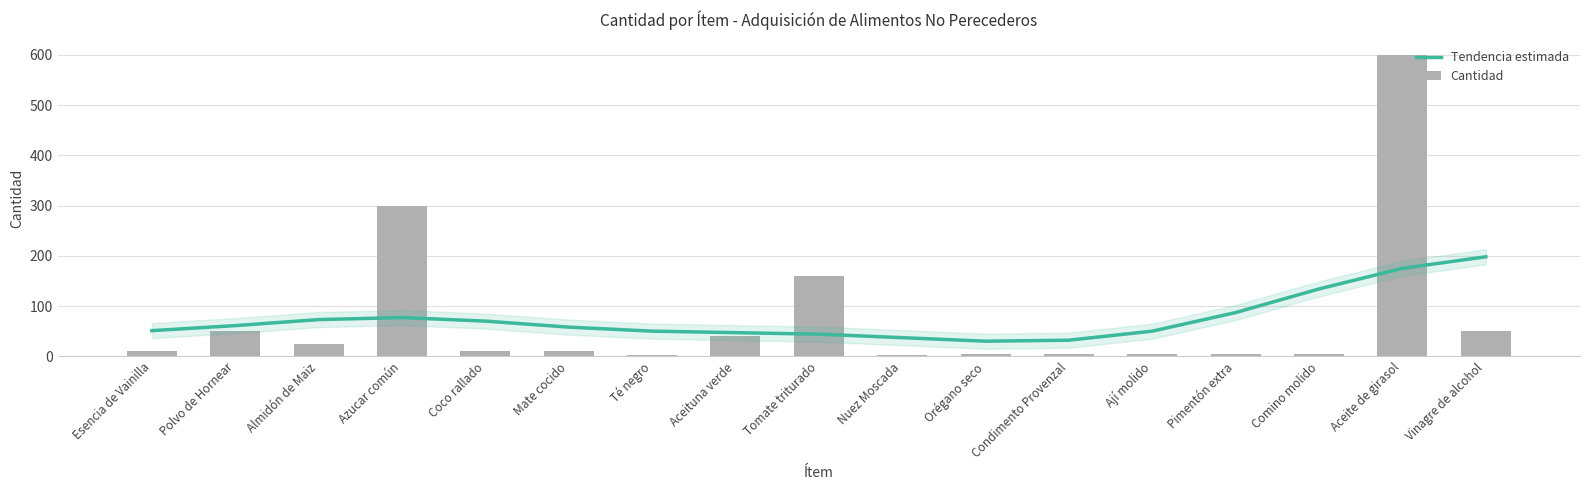

Rank the series by their maximum value, from lowest to highest.

Tendencia estimada, Cantidad